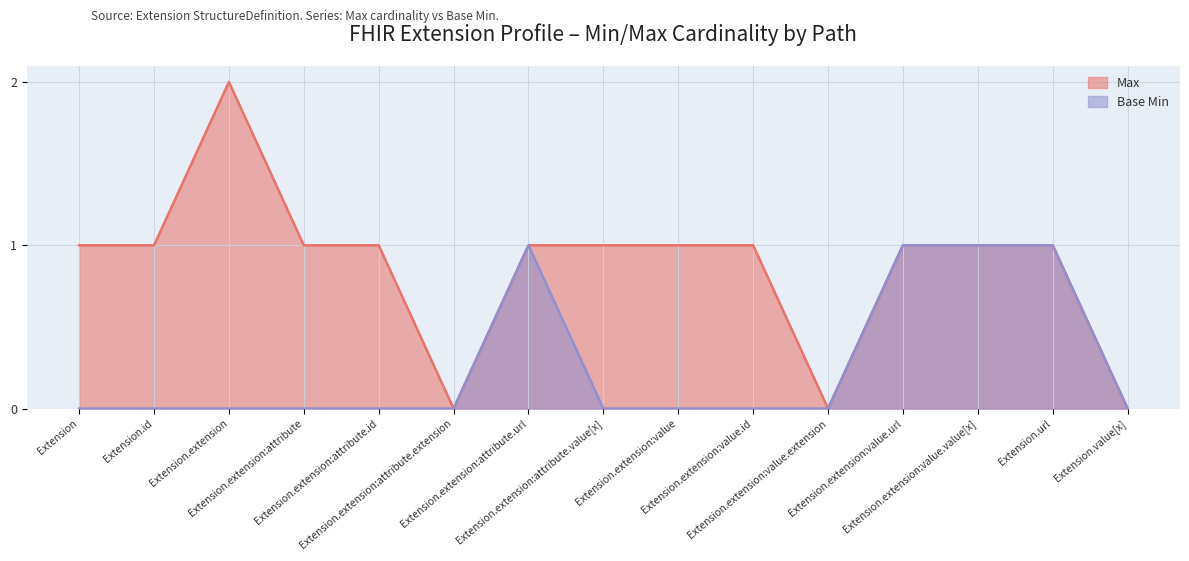

At which category does Base Min reach its first local peak?

Extension.extension:attribute.url